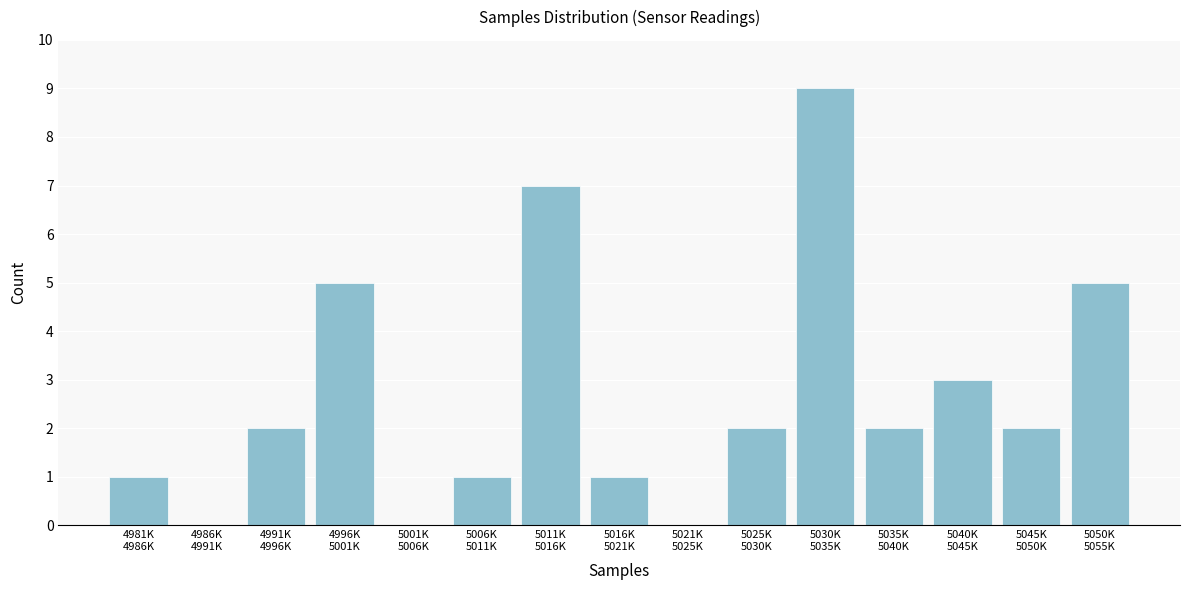

What is the sum of all values?

40